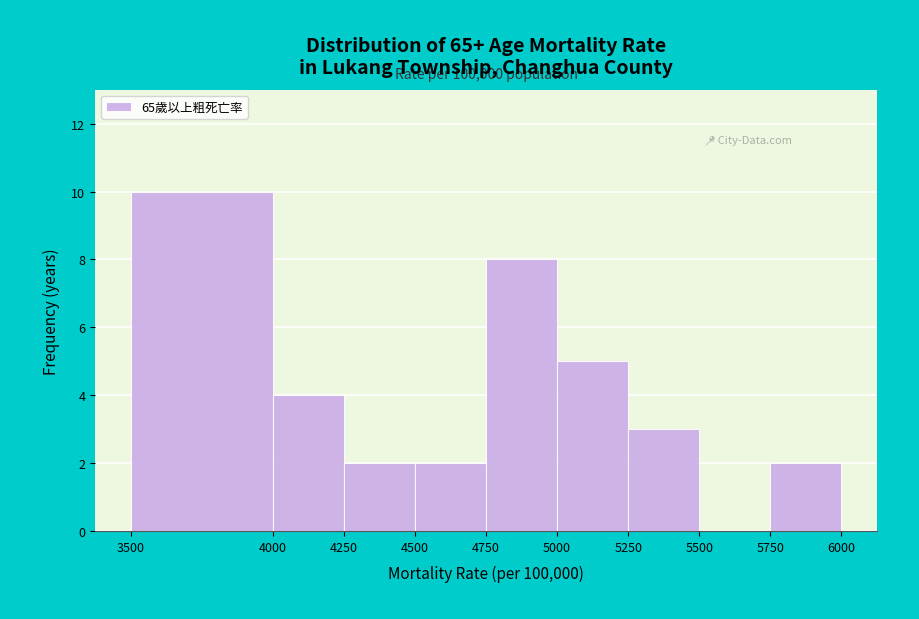

Over which range of the x-axis is the bar tallest?

3500 to 4000